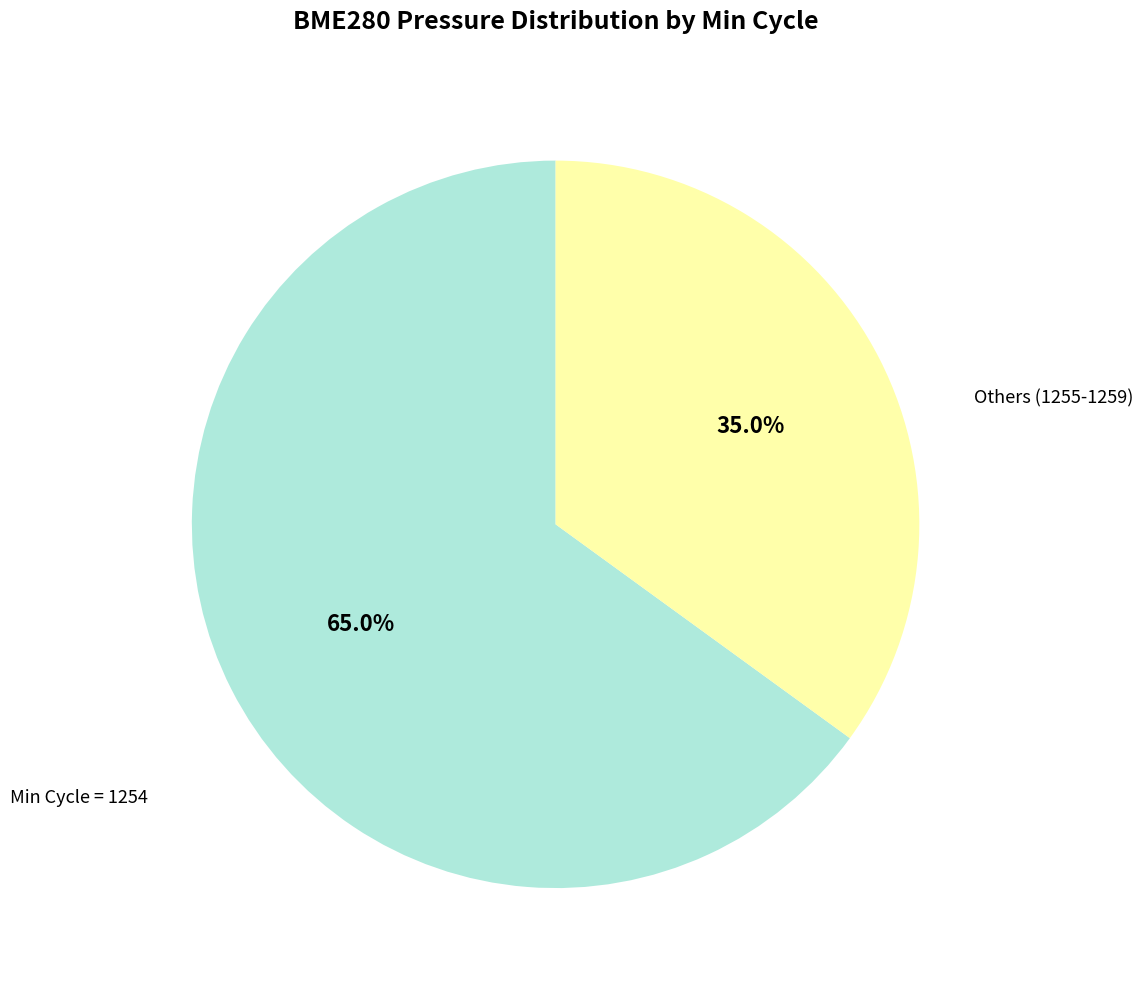

Is there any slice that represents more than half of the pie?

Yes